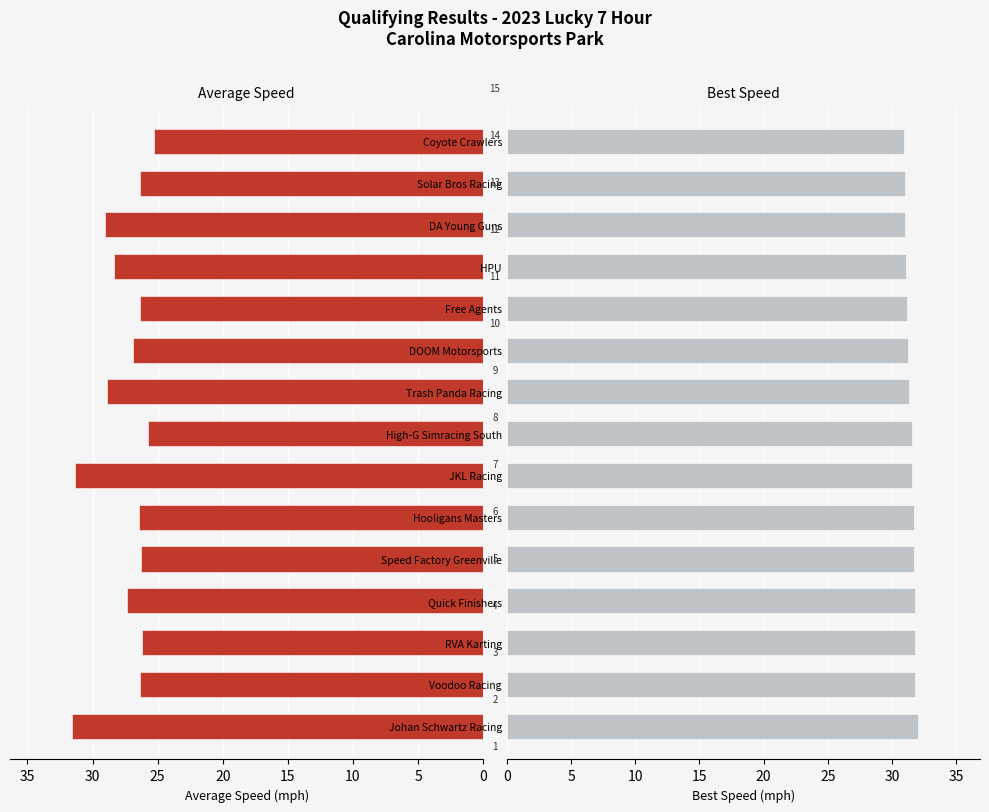

What is the label of the 2nd bar from the left?

Voodoo Racing